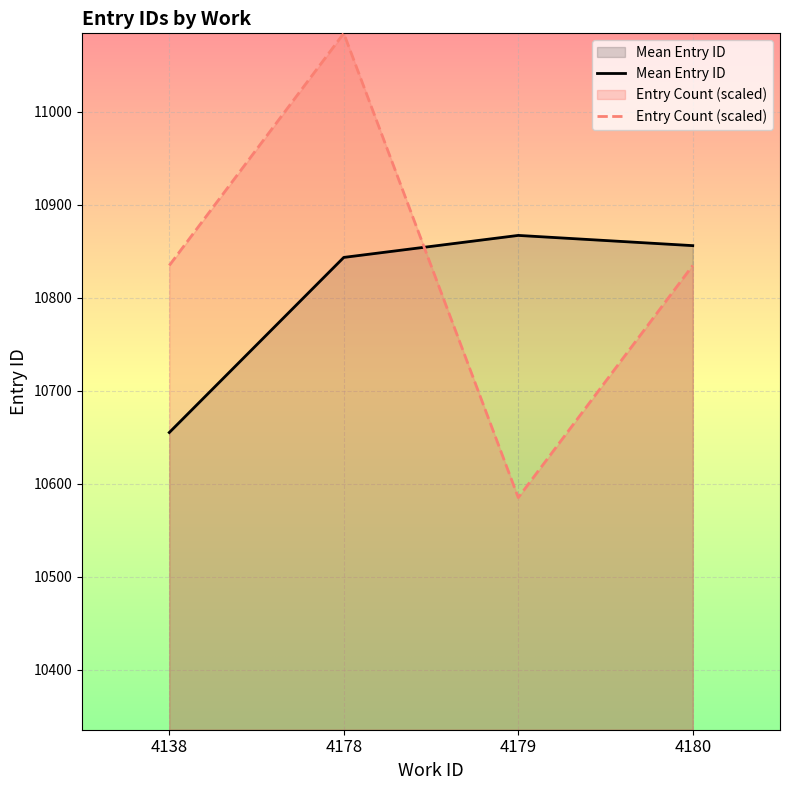

Reading right to left, what are all the values shown in this chart?

Mean Entry ID: 4180=10856.0	4179=10867.0	4178=10843.3	4138=10655.0
Entry Count (scaled): 4180=10834.7	4179=10585.0	4178=11084.3	4138=10834.7